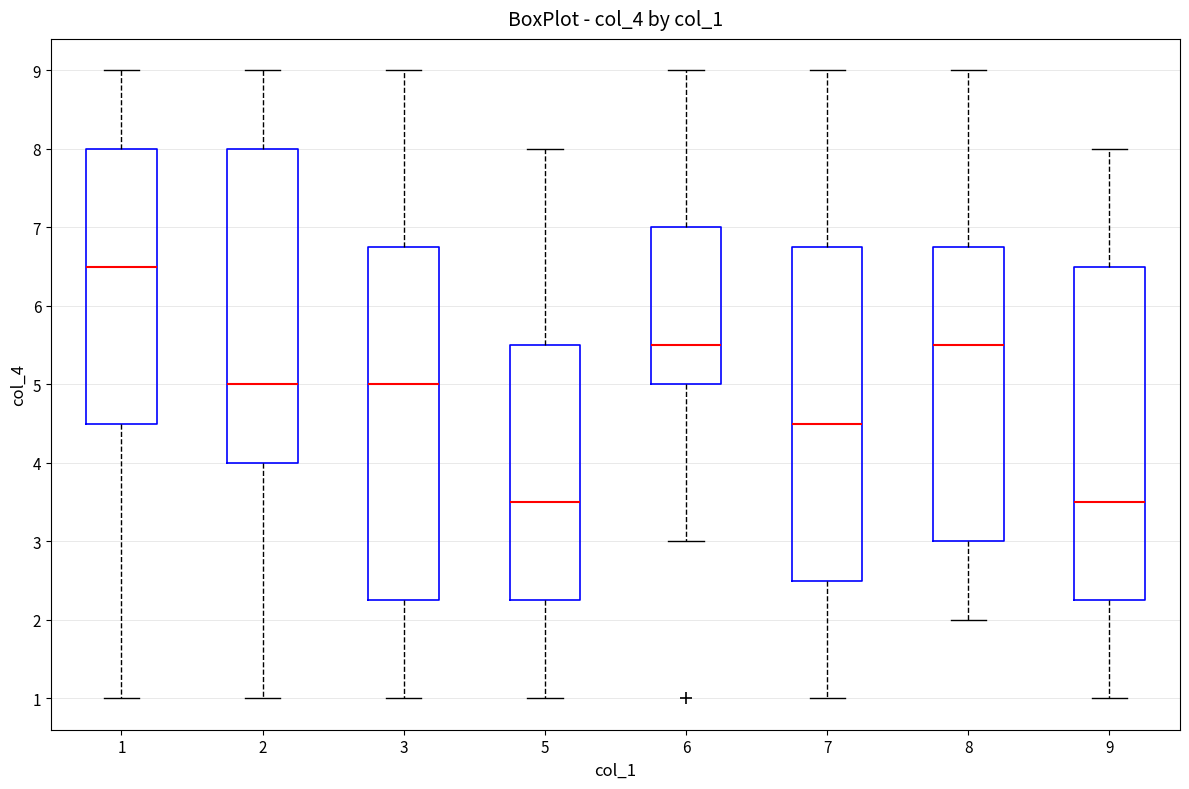

Which box has the highest median line?

1